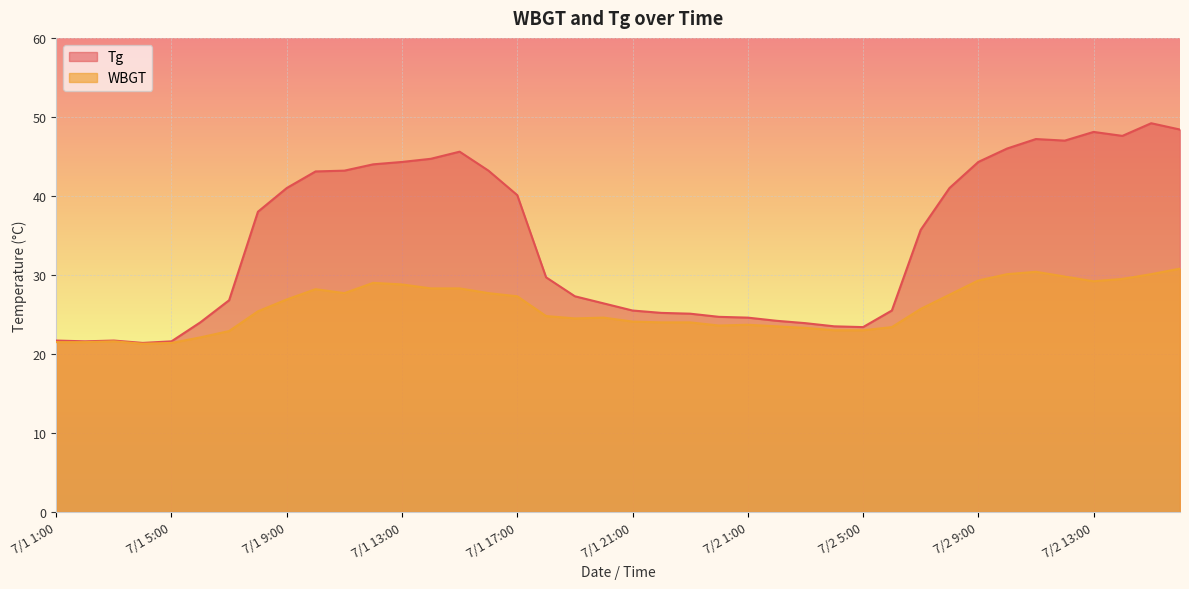

Is it true that WBGT equals 23.3 at 7/2 3:00?

True